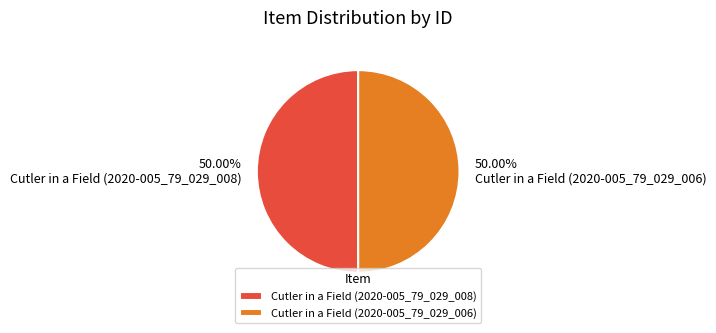

What percentage is NOT represented by Cutler in a Field (2020-005_79_029_008)?

50.0%